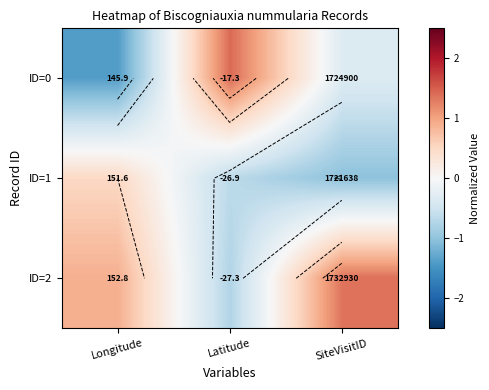

At how many categories does at least one series exceed 1?

2